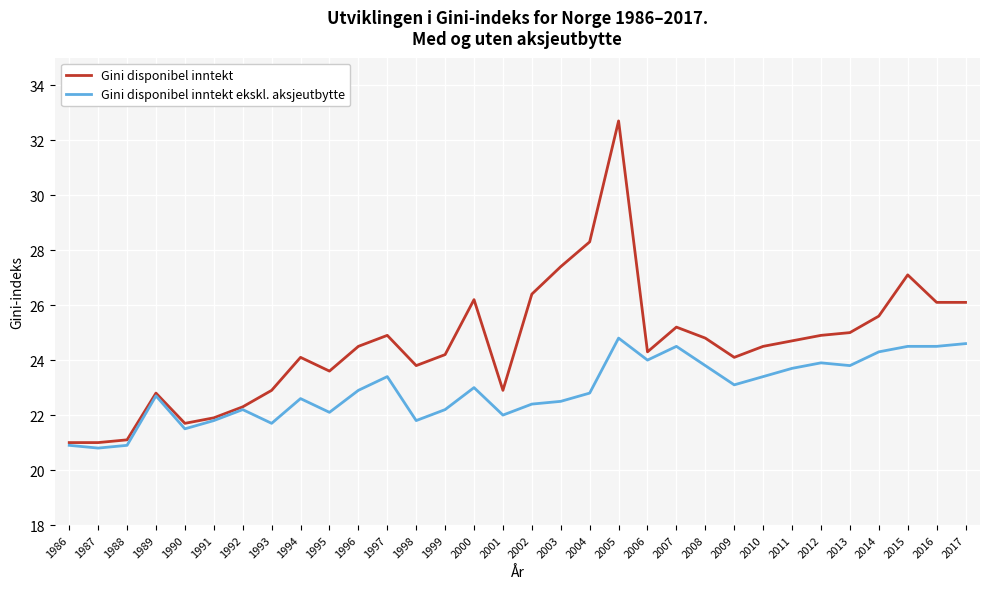

List the series in order of their overall mean, lowest first.

Gini disponibel inntekt ekskl. aksjeutbytte, Gini disponibel inntekt